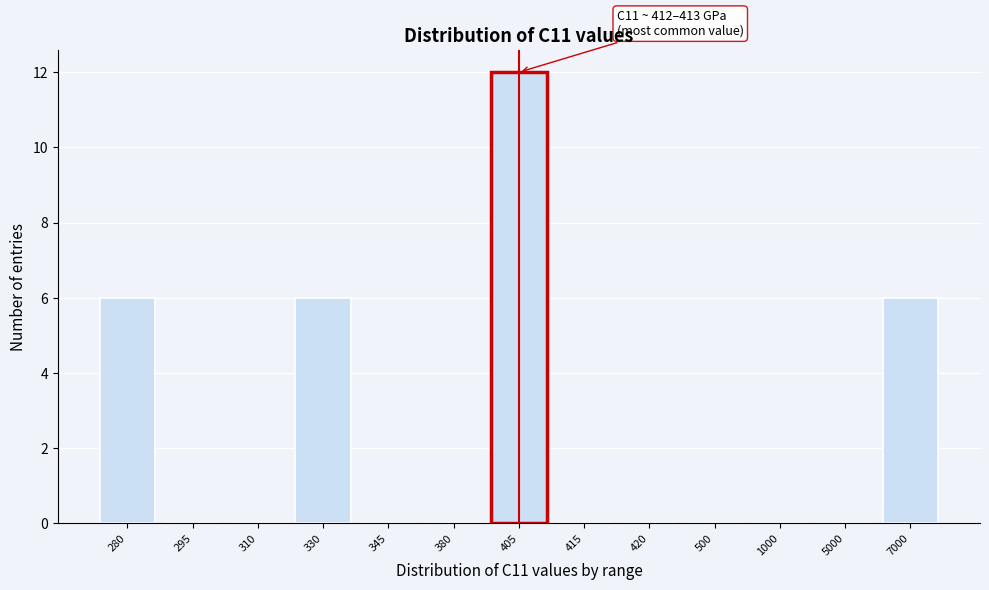

Reading left to right, extract all data points from this chart.

280=6	295=0	310=0	330=6	345=0	380=0	405=12	415=0	420=0	500=0	1000=0	5000=0	7000=6